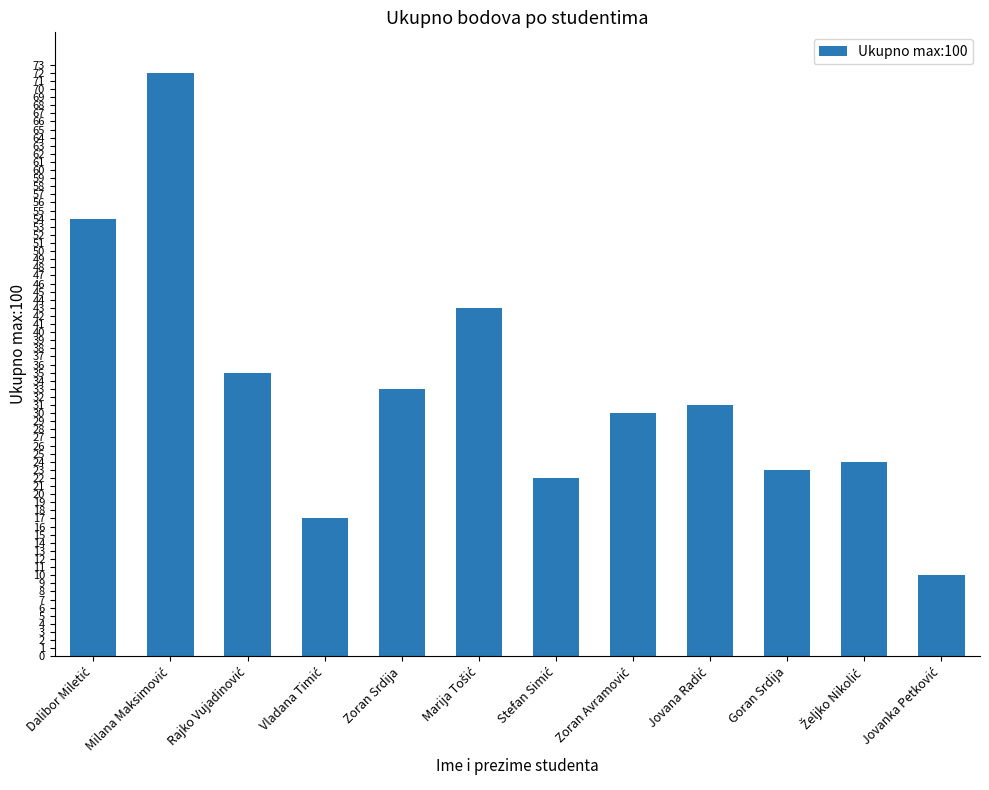

How many data points are less than 31?

6